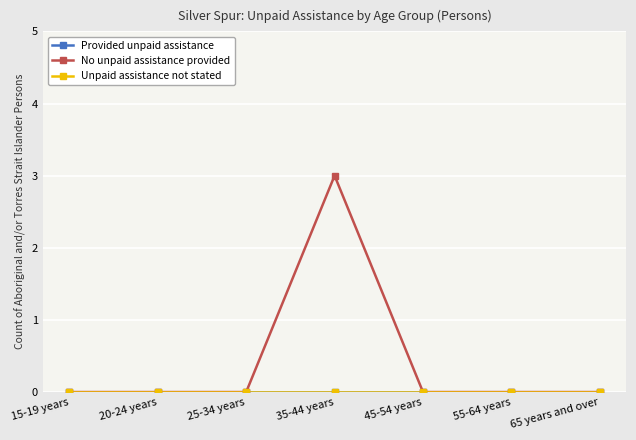

Which series has the largest total across all categories?

No unpaid assistance provided